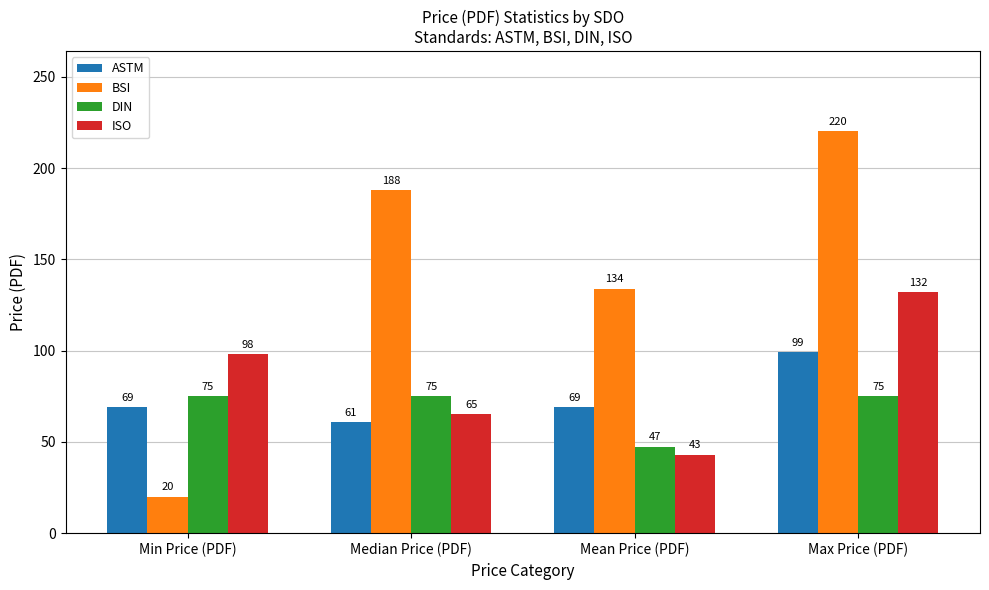

How many ASTM values are between 69 and 99?

3